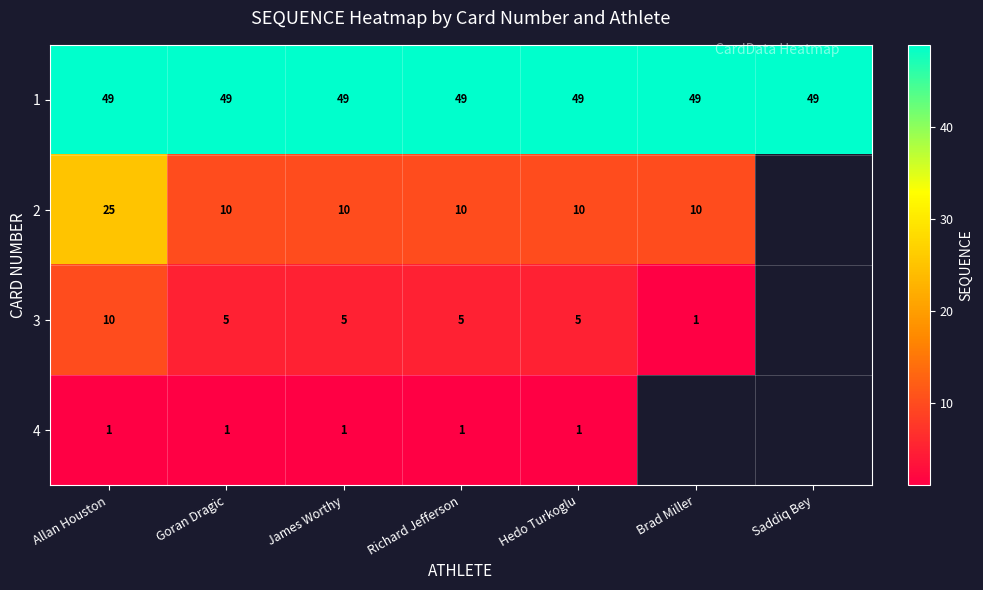

At Richard Jefferson, list the series in order from smallest to largest.

4, 3, 2, 1